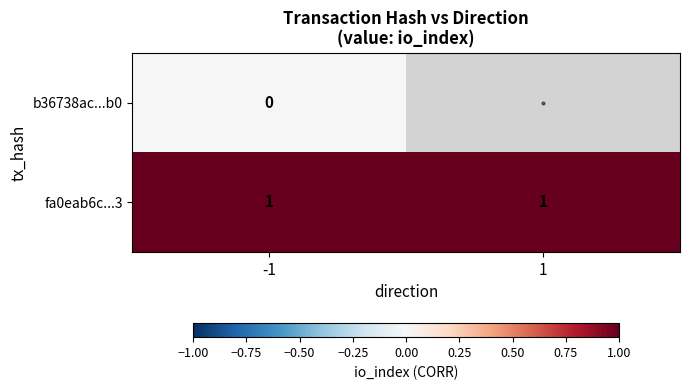

Is the value of b36738ac...b0 at -1 greater than the value of fa0eab6c...3 at -1?

No